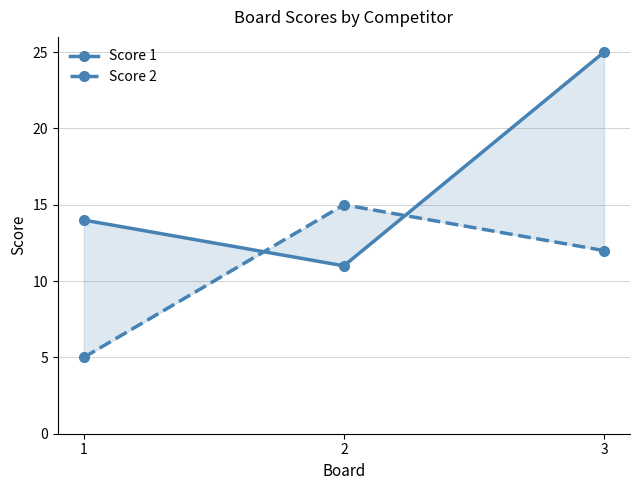

At 1, list the series in order from smallest to largest.

Score 2, Score 1